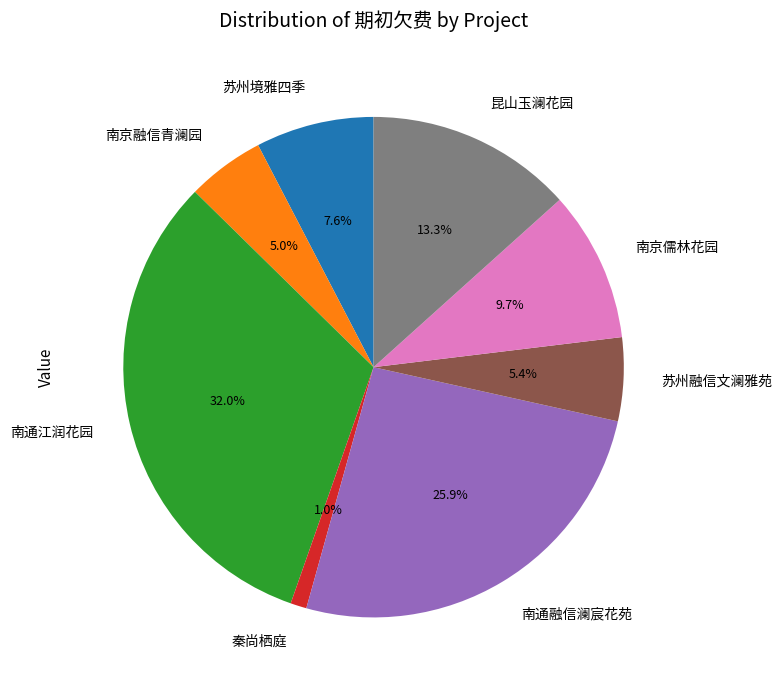

True or false: 南京融信青澜园 accounts for 17% of the total.

False